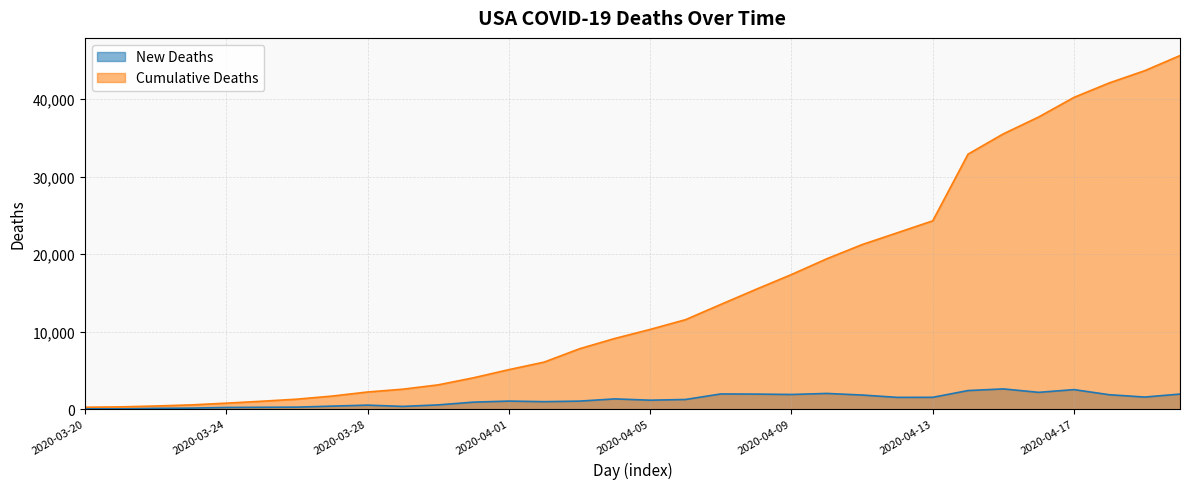

At which category does the chart reach its peak across all series?

2020-04-20